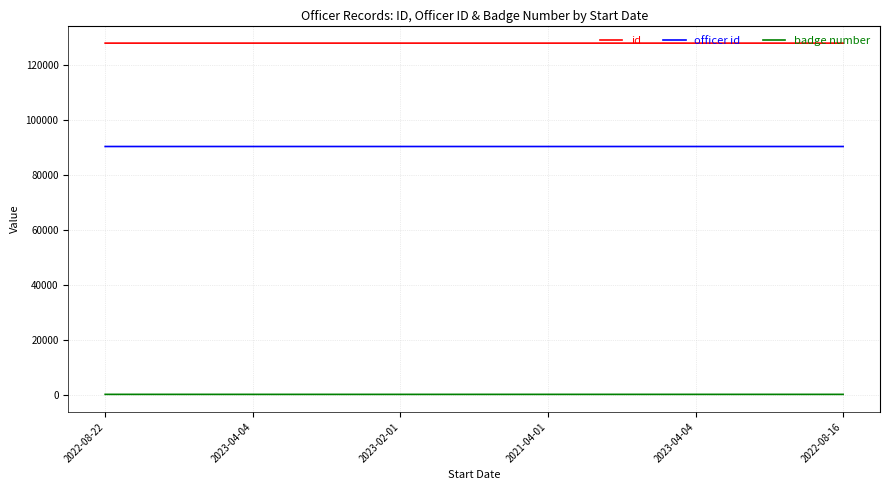

What is the average value of the id series?

128078